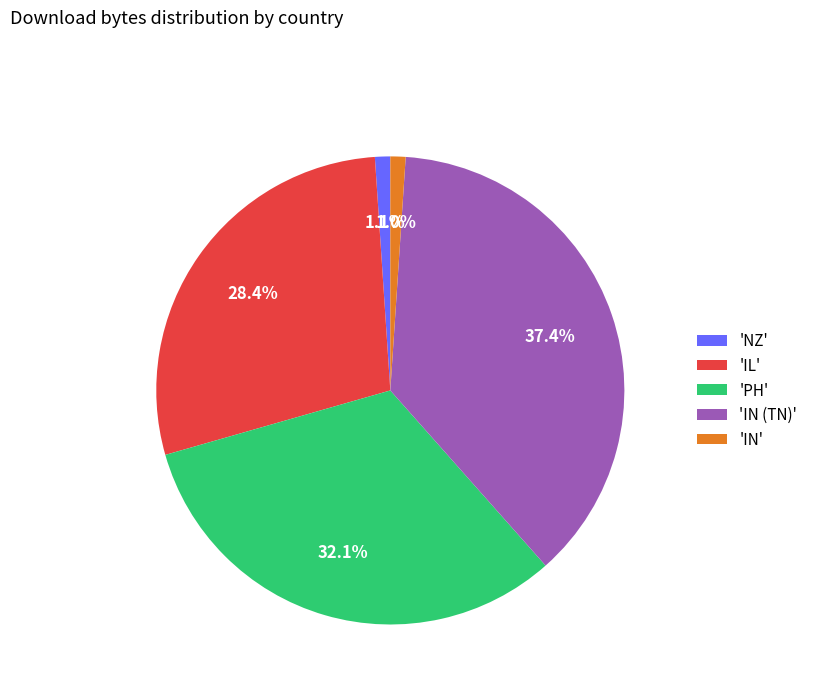

To the nearest percent, what is the average slice percentage?

20%